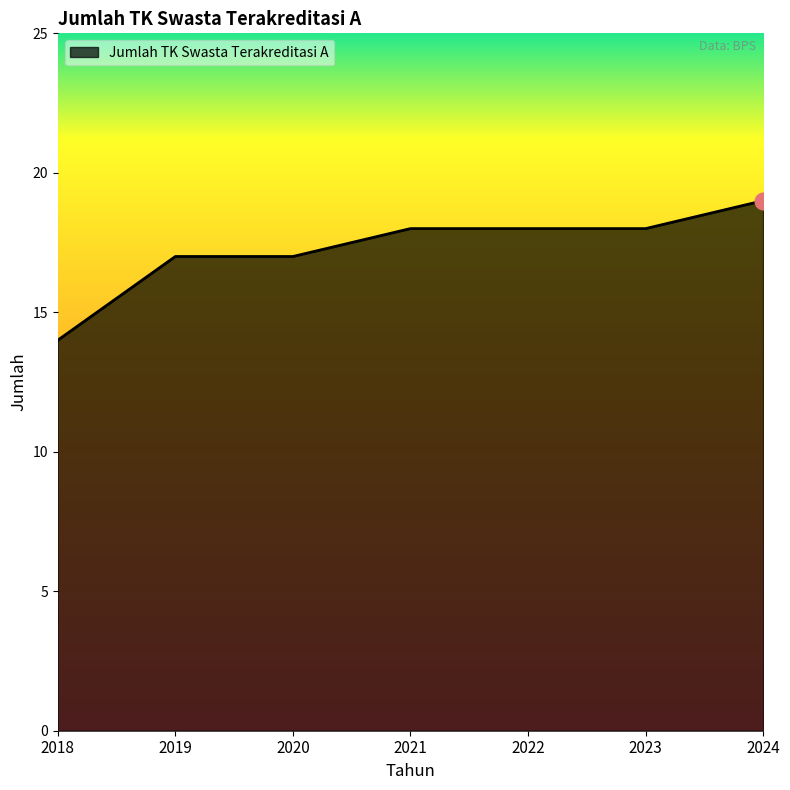

True or false: the data has more than 2 interior local peaks.

False